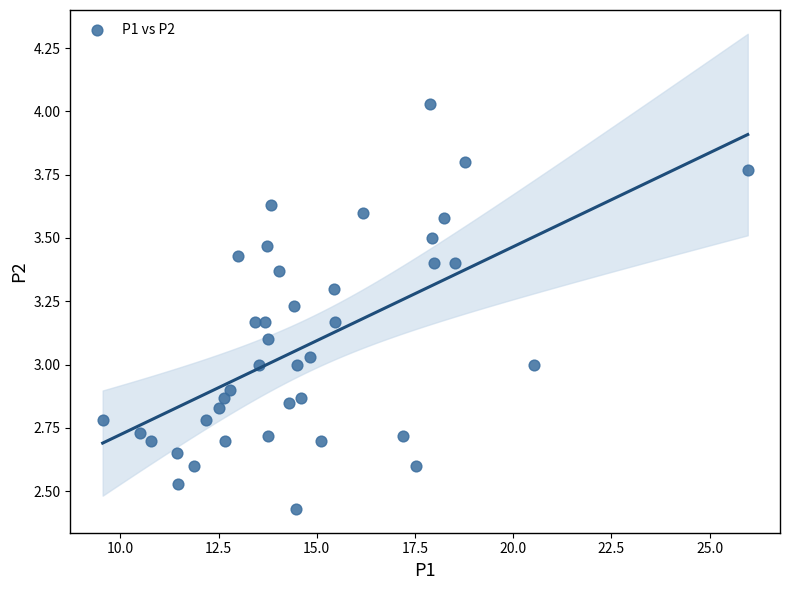

What is the range of Y values (max minus min)?

1.6